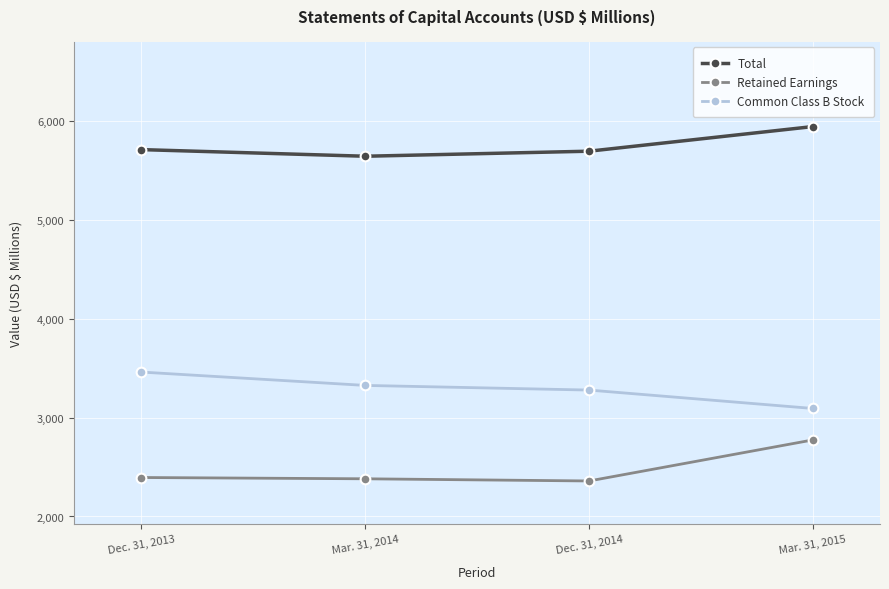

Read the Total value at Dec. 31, 2013.

5709